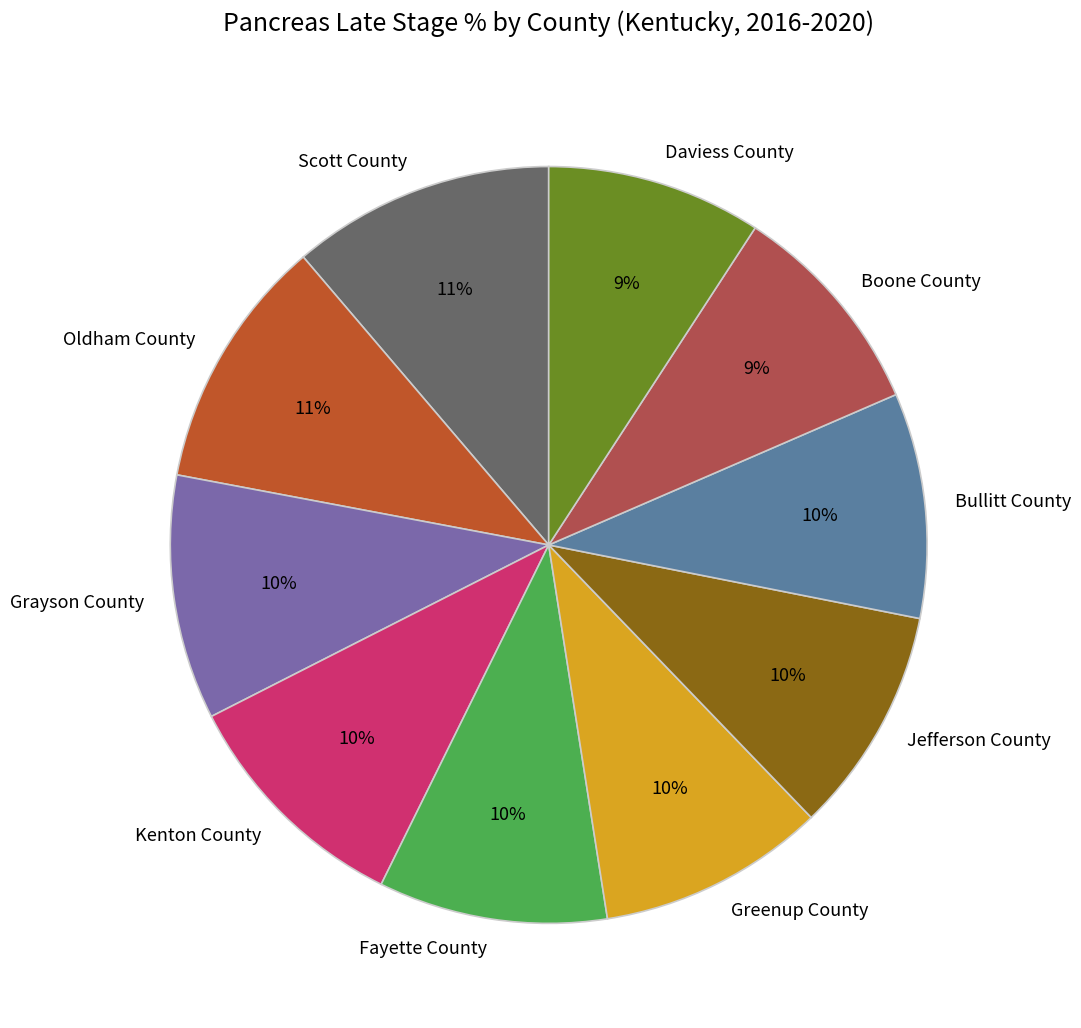

How many slices are in this pie chart?

10